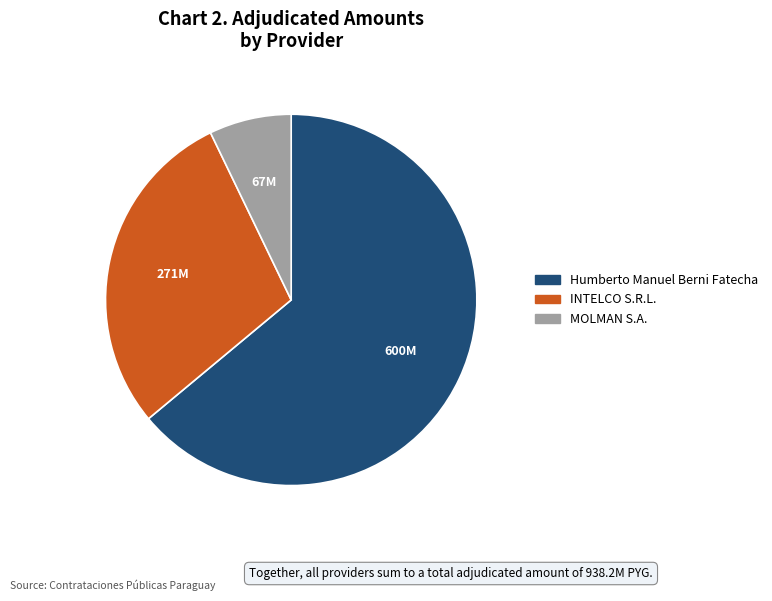

Rank the categories by value from highest to lowest.

Humberto Manuel Berni Fatecha, INTELCO S.R.L., MOLMAN S.A.